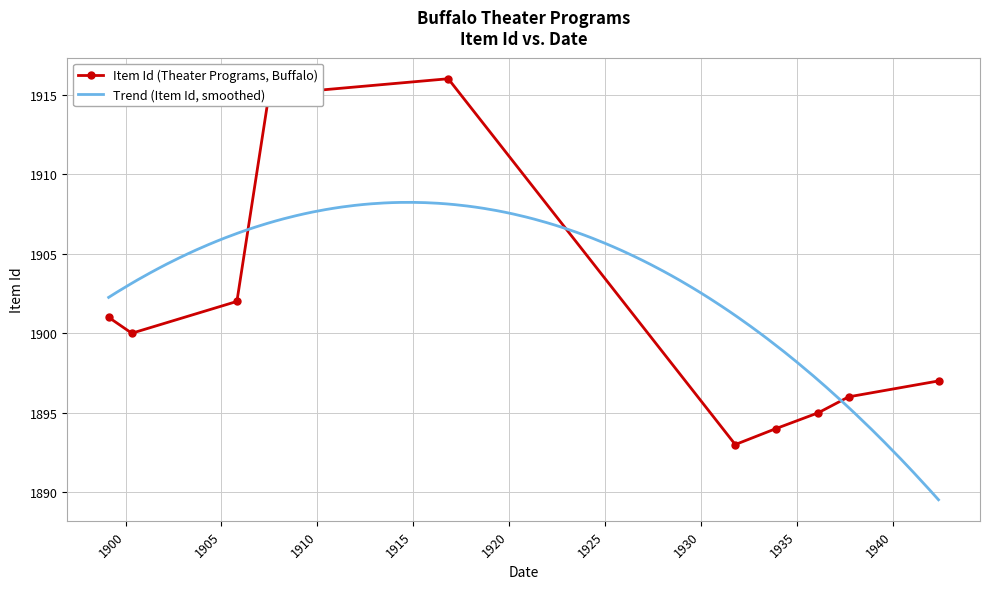

Between 1916-10-30 and 1936-02-17, which is larger?

1916-10-30